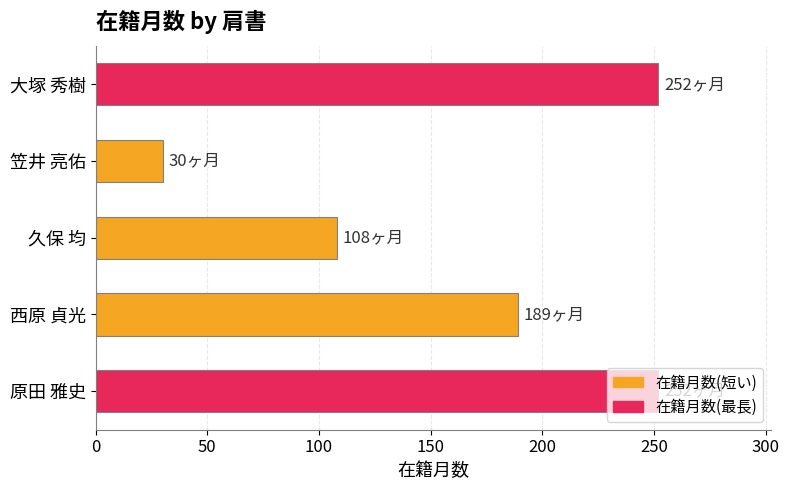

True or false: the data shows 248 at 西原 貞光.

False